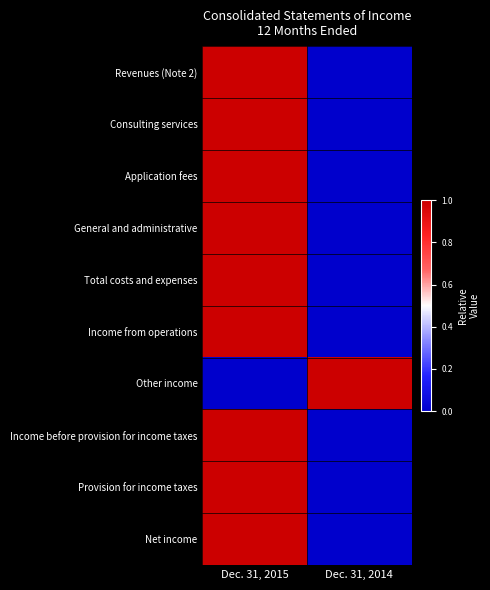

Which series has the widest spread of values?

Revenues (Note 2)